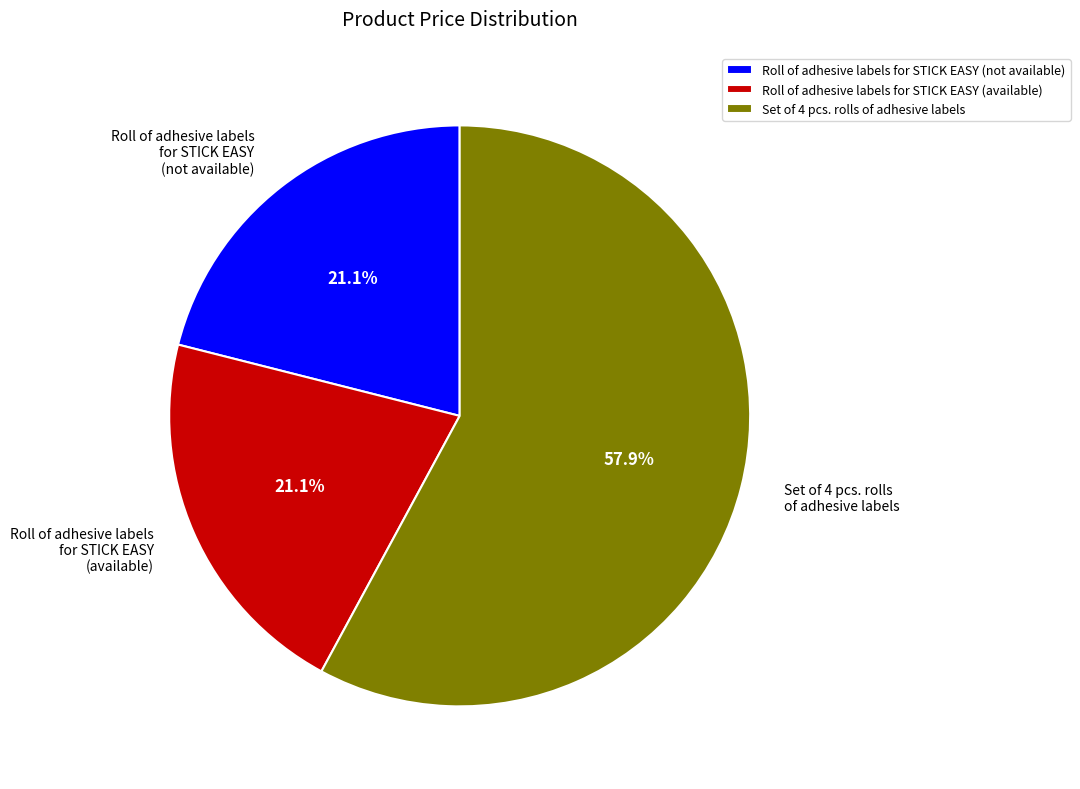

Do Roll of adhesive labels for STICK EASY (not available) and Roll of adhesive labels for STICK EASY (available) together represent more than half of the pie?

No